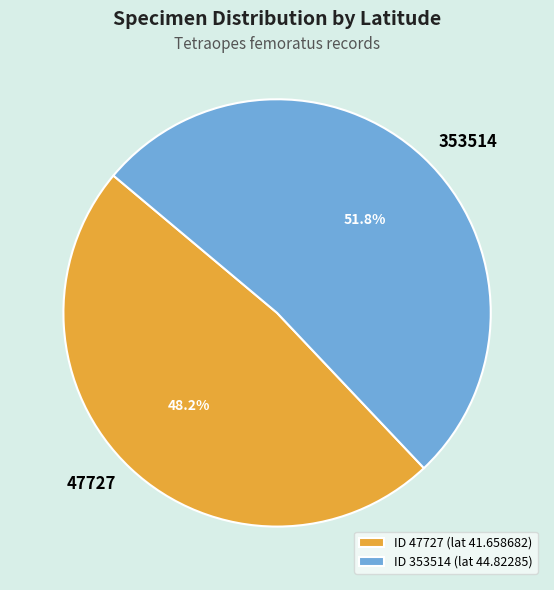

What percentage is the 353514 slice, to the nearest percent?

52%